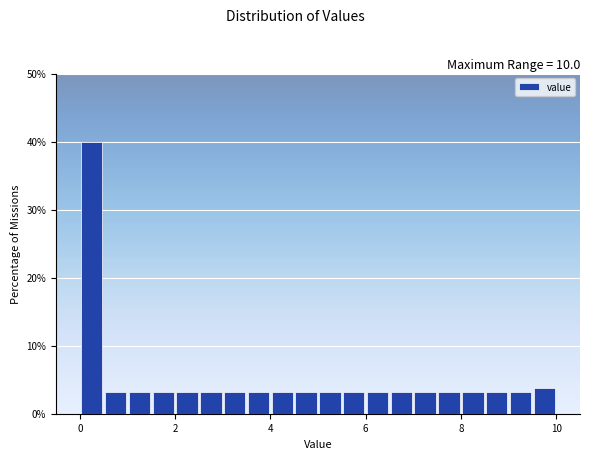

Read against the x-axis, roughly where is the centre of the tallest bar?

0.2